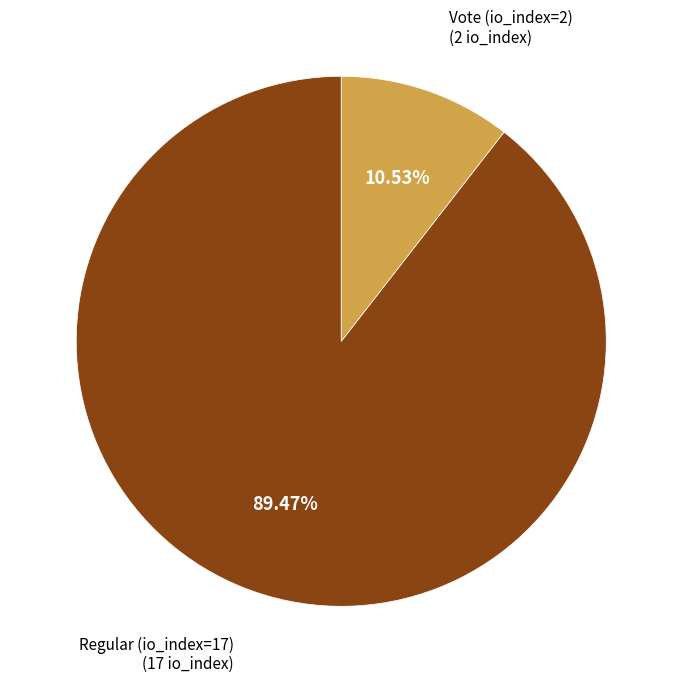

Do Regular (io_index=17) and Vote (io_index=2) together represent more than half of the pie?

Yes